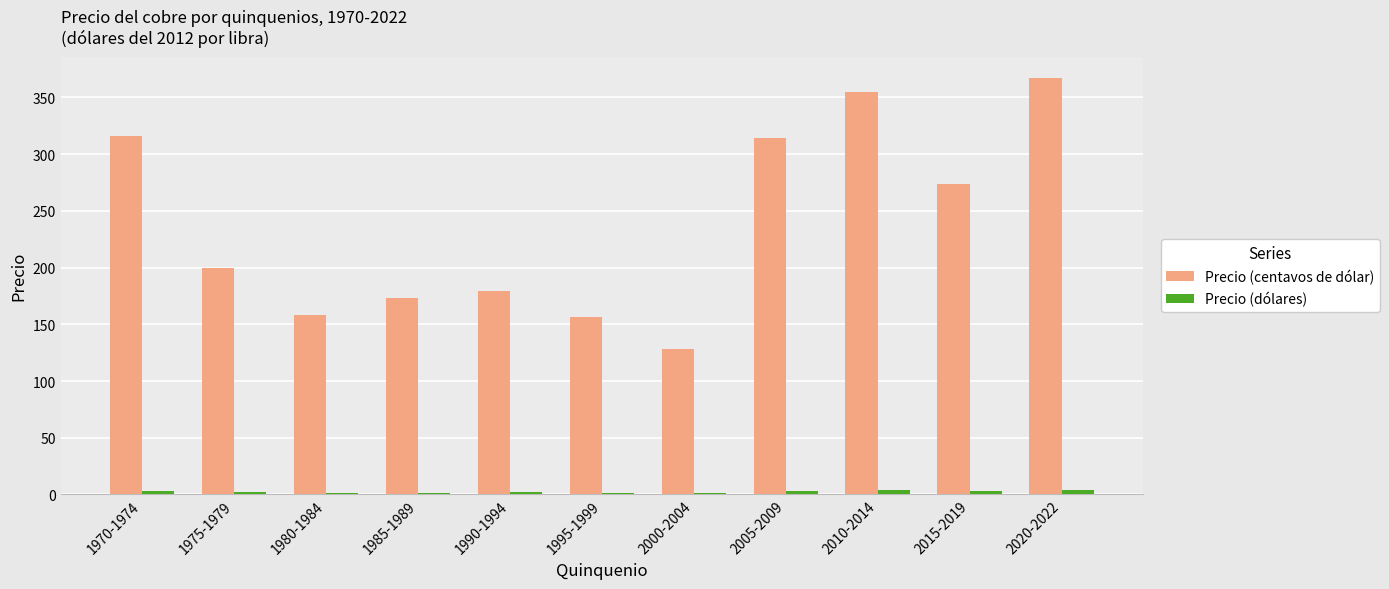

How many data points does each series have?

11